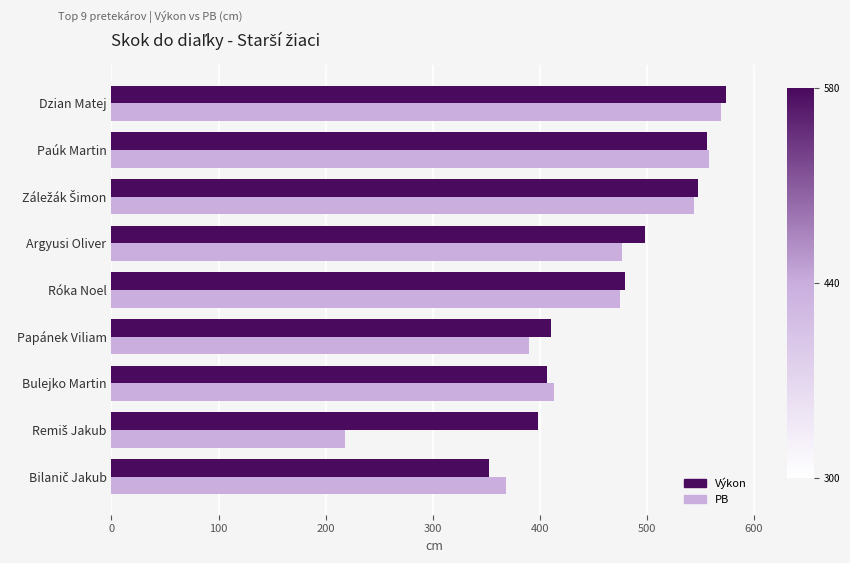

Where is Výkon nearest to the value 463?

Róka Noel